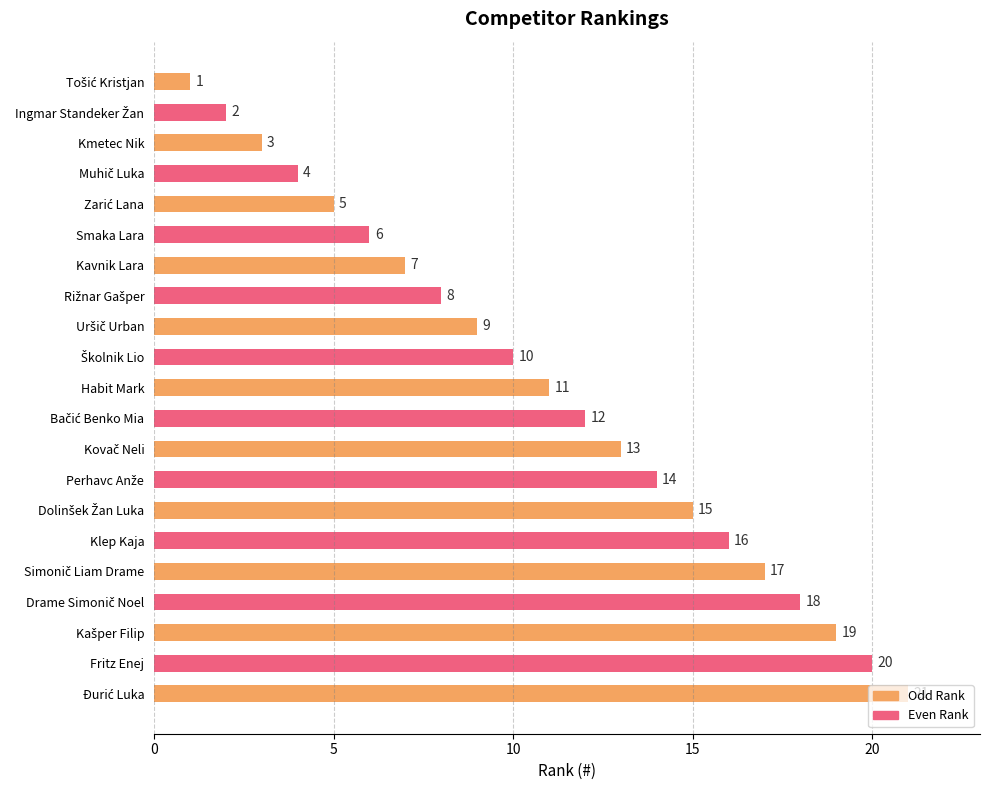

What is the label of the 11th bar from the bottom?

Habit Mark